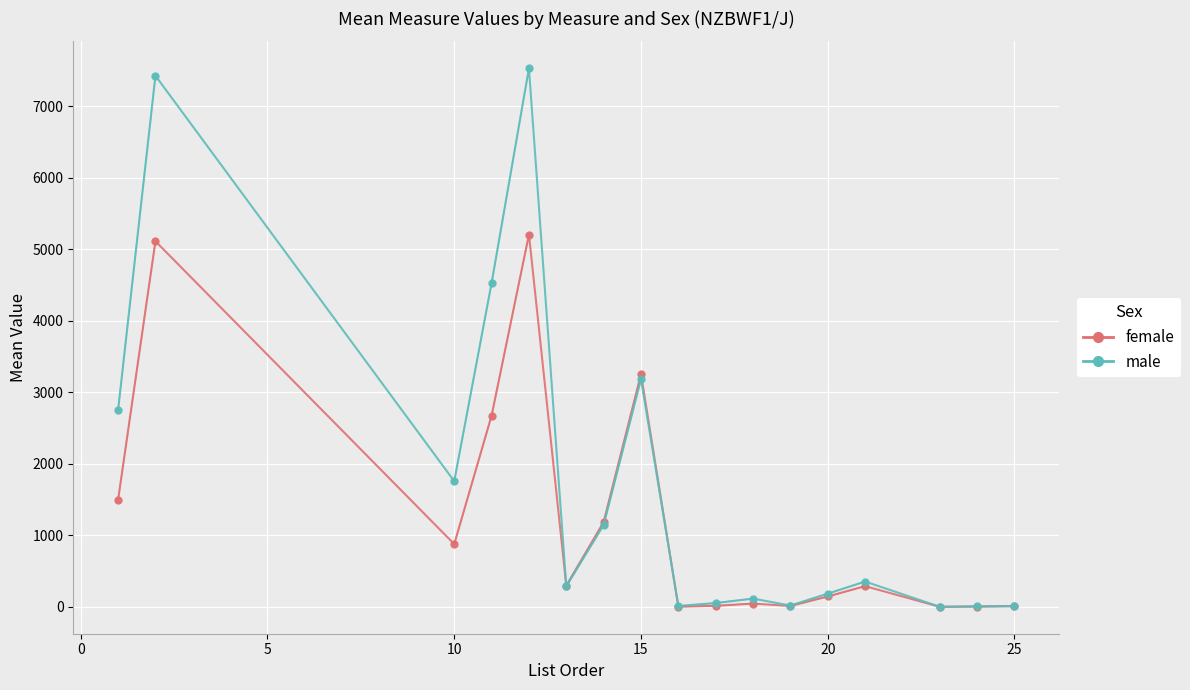

How many interior local peaks does the female series have?

5